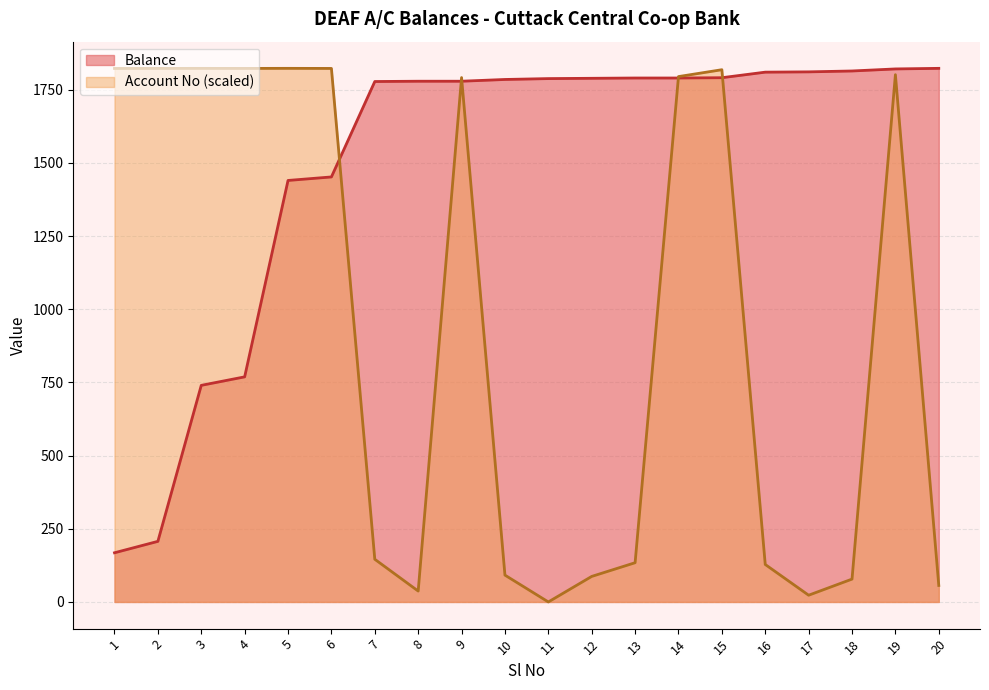

Which series changed the most between 10 and 18?

Balance